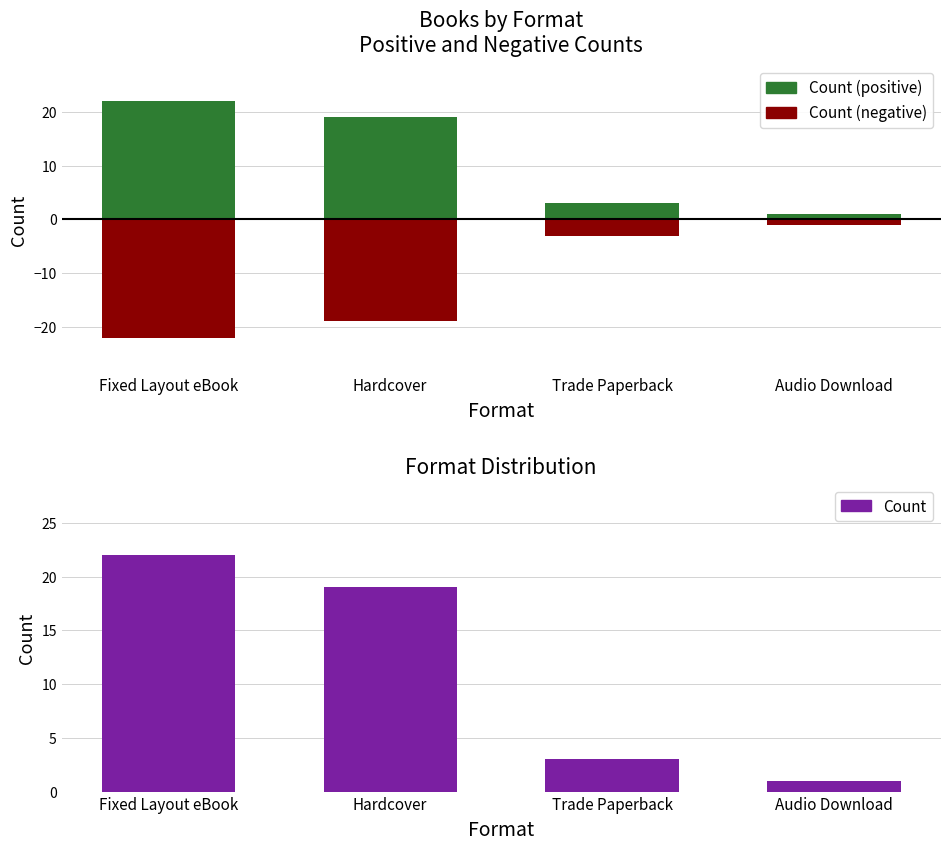

What is the difference between the second highest and minimum values in the Count (positive) series?

18